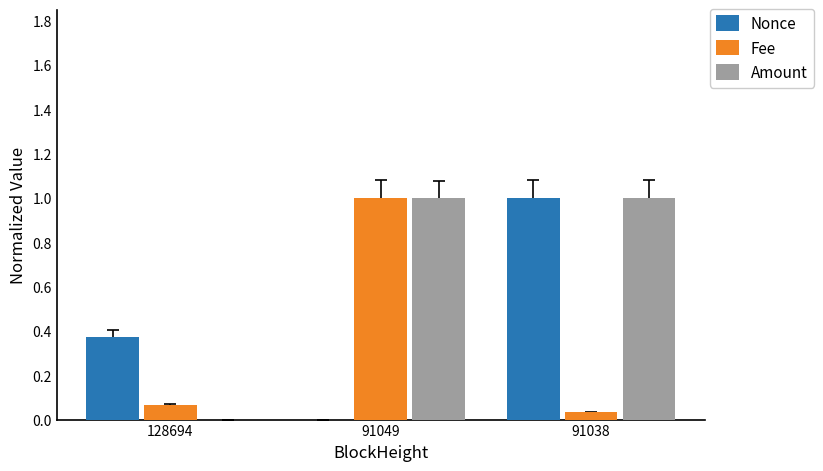

Are the bars grouped side by side (vs. stacked)?

Yes